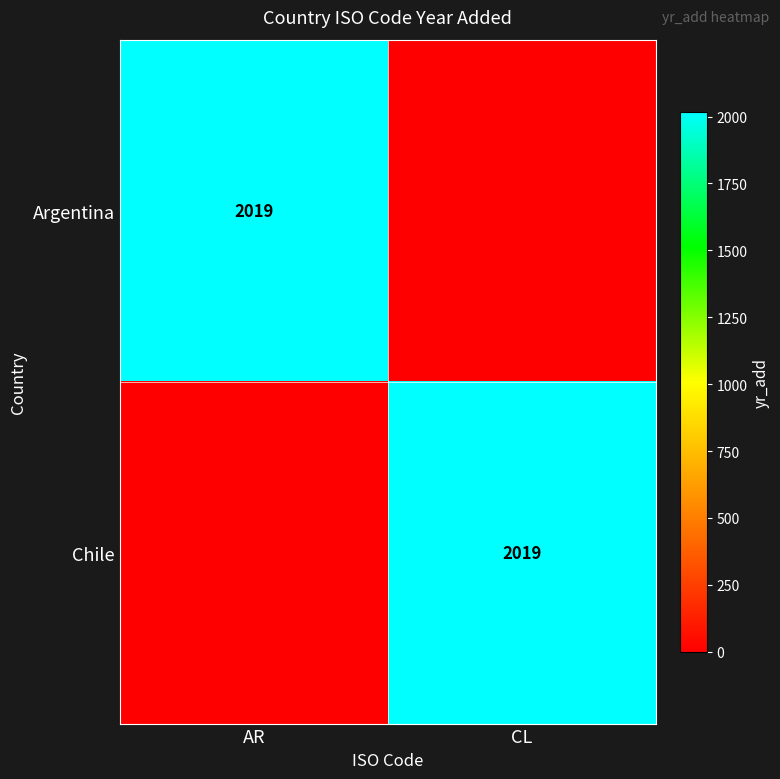

Is it true that Chile equals 2019 at CL?

True